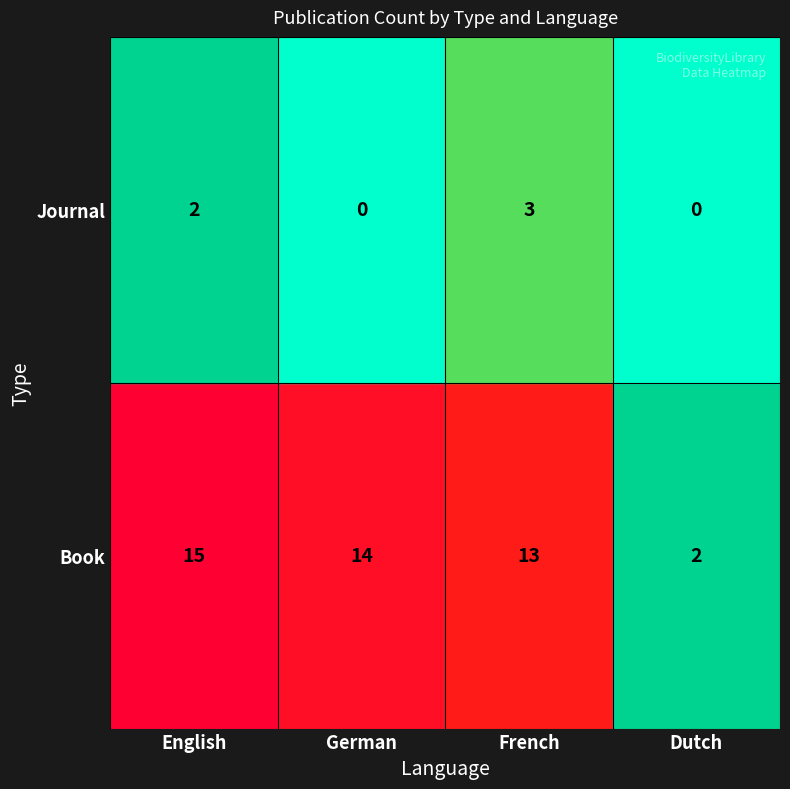

Where is Book nearest to the value 8?

French